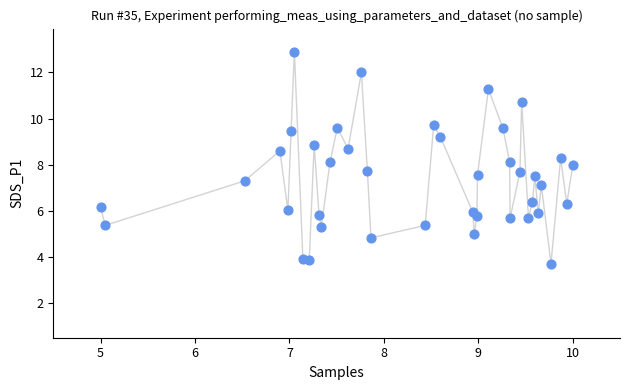

What is the range of X values (max minus min)?

5.0